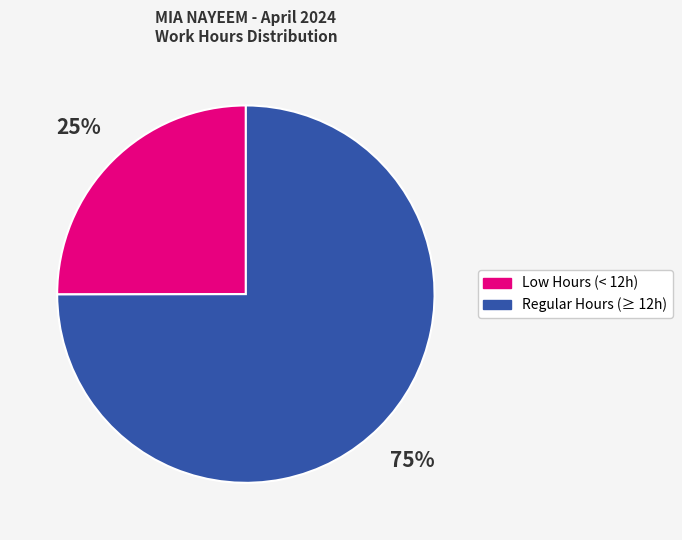

To the nearest percent, what is the difference between the largest and smallest slice percentages?

50%